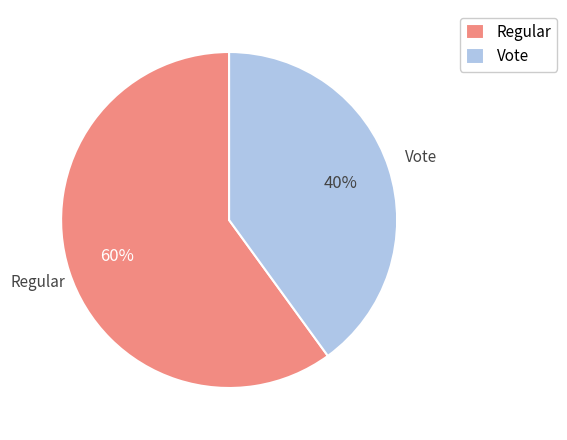

Do Regular and Vote together represent more than half of the pie?

Yes